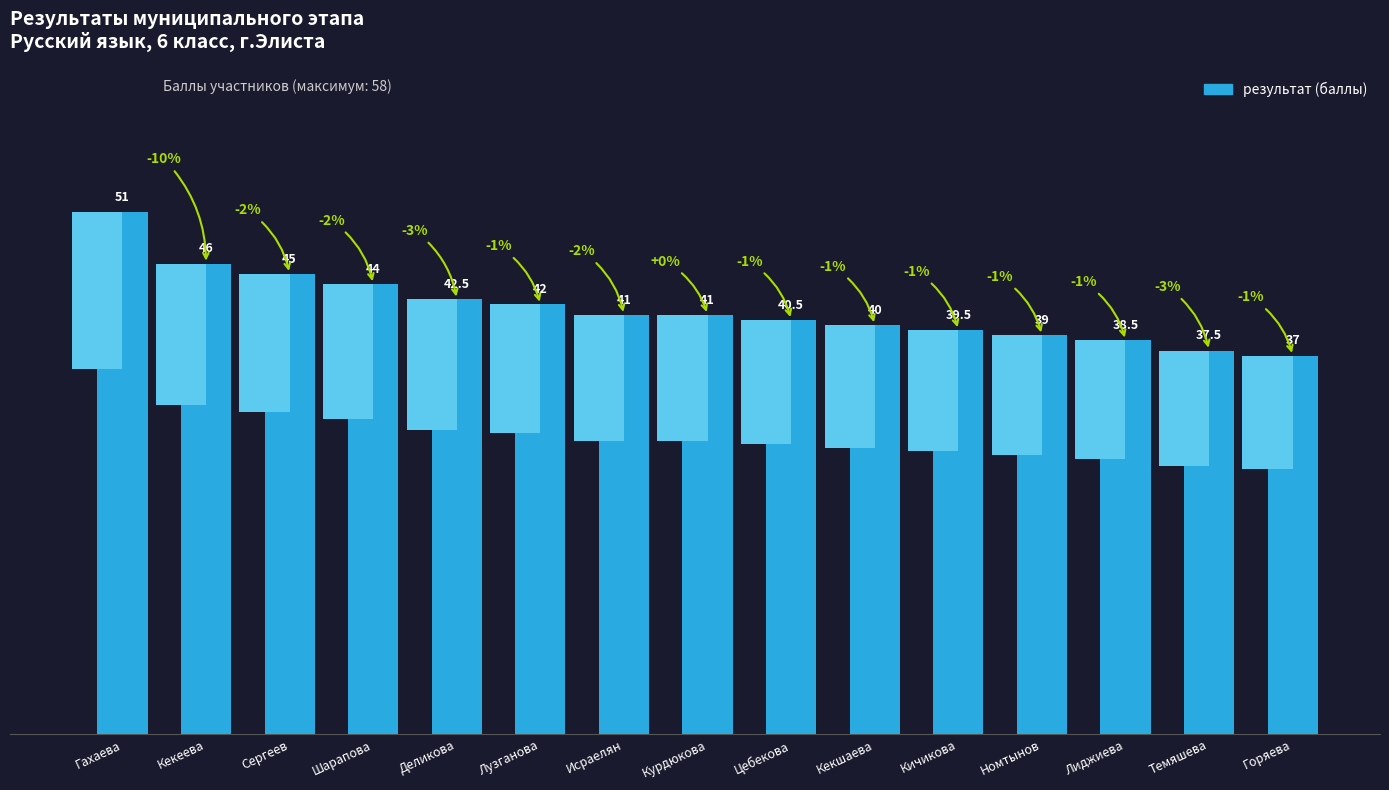

Rank the categories by value from highest to lowest.

Гахаева, Кекеева, Сергеев, Шарапова, Деликова, Лузганова, Исраелян, Курдюкова, Цебекова, Кекшаева, Кичикова, Номтынов, Лиджиева, Темяшева, Горяева